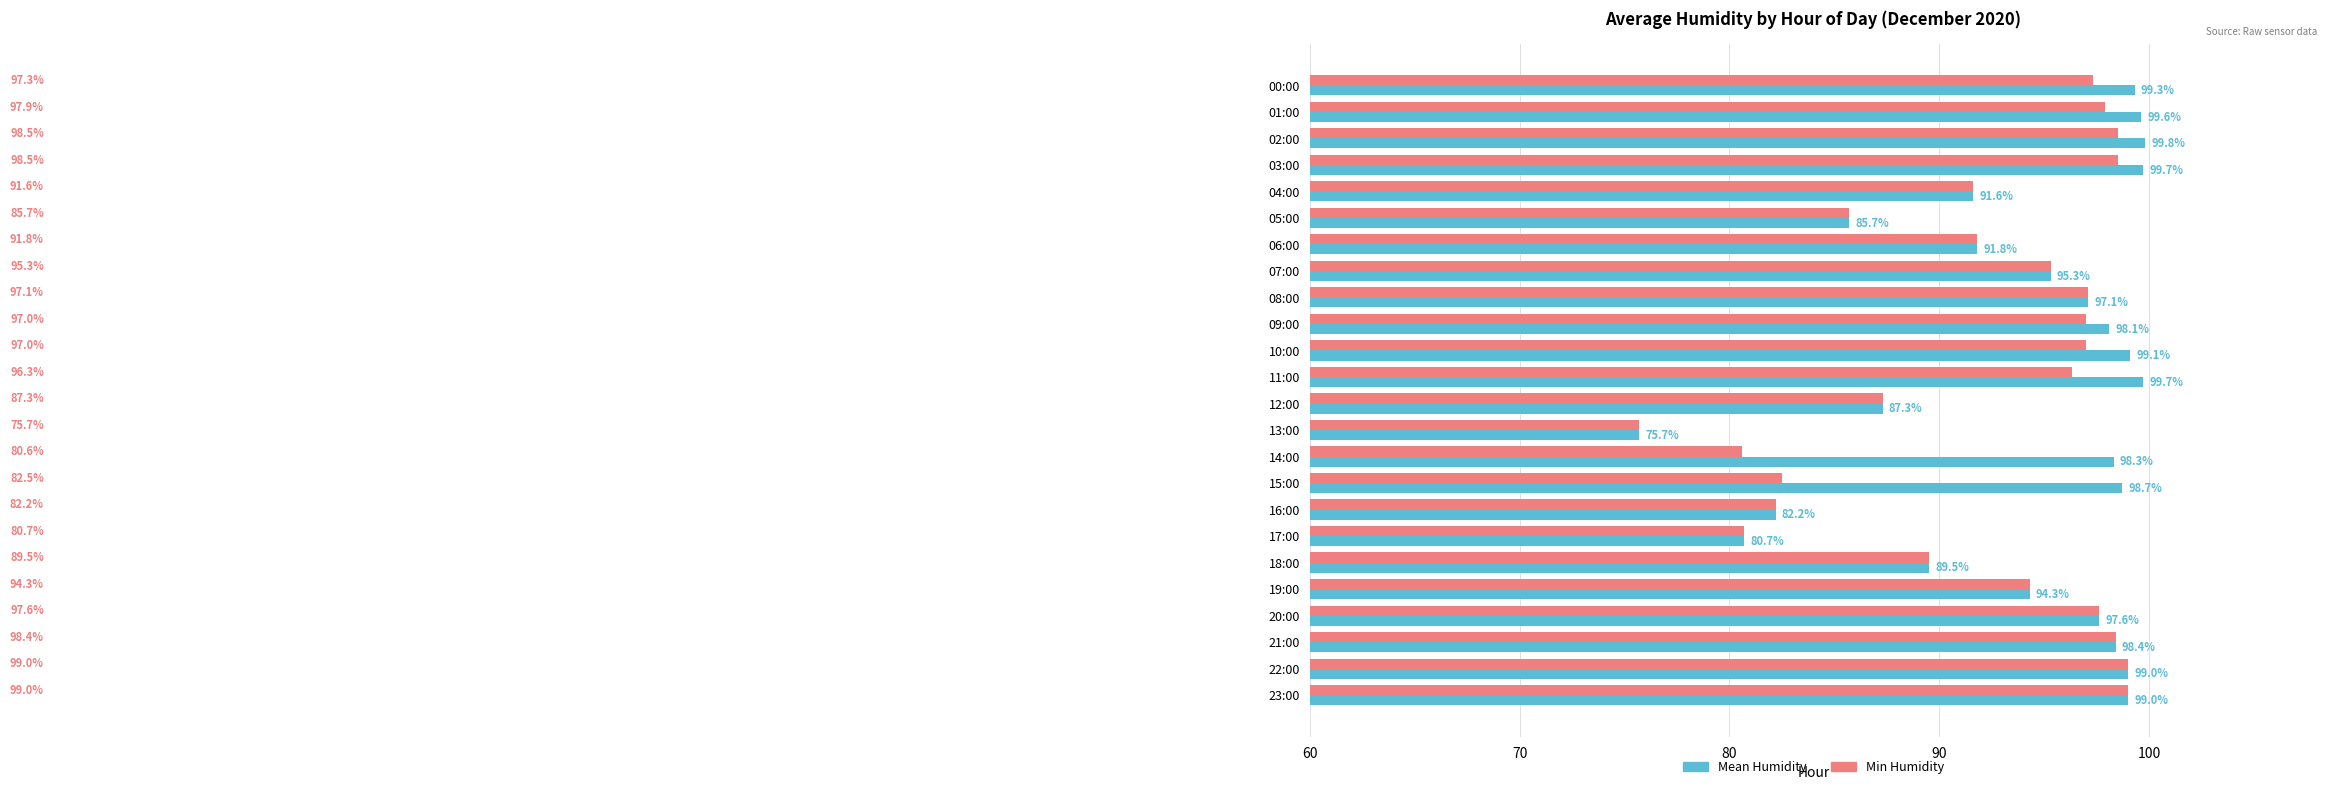

What is the minimum value shown in the chart?

75.7